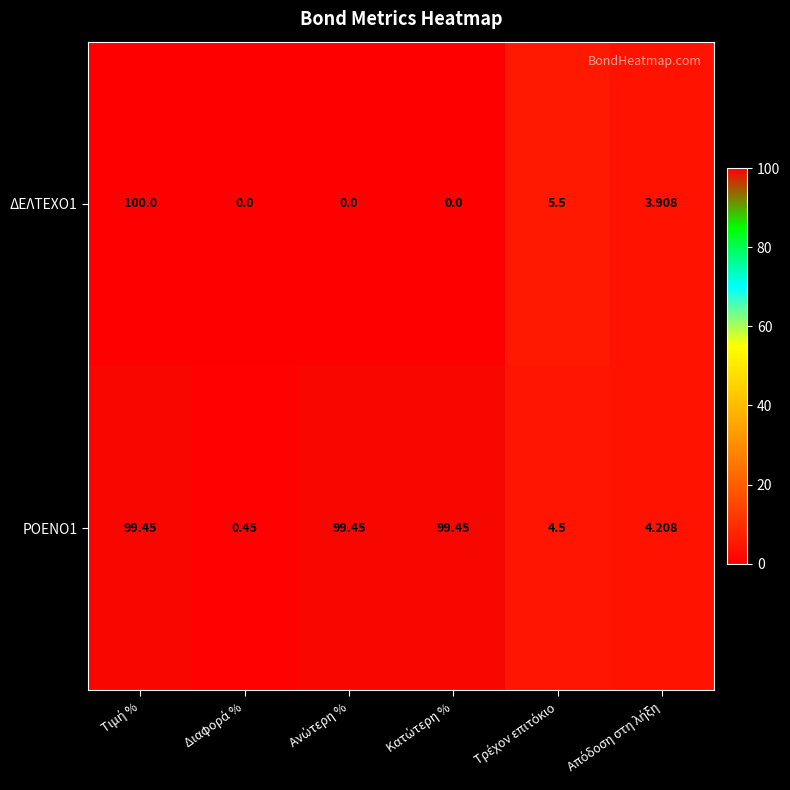

How many series are shown in this chart?

2